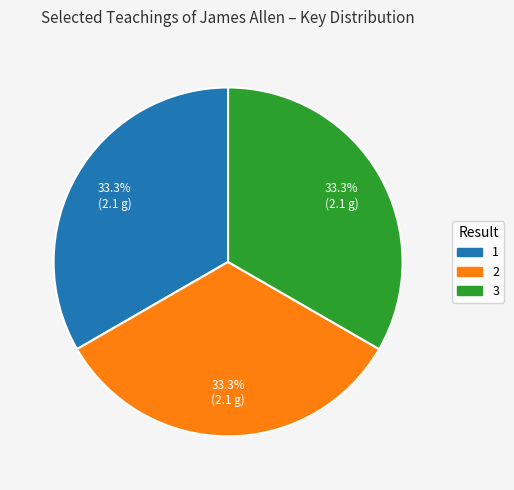

Approximately how many times larger is the value at 2 compared to 1?

1.0